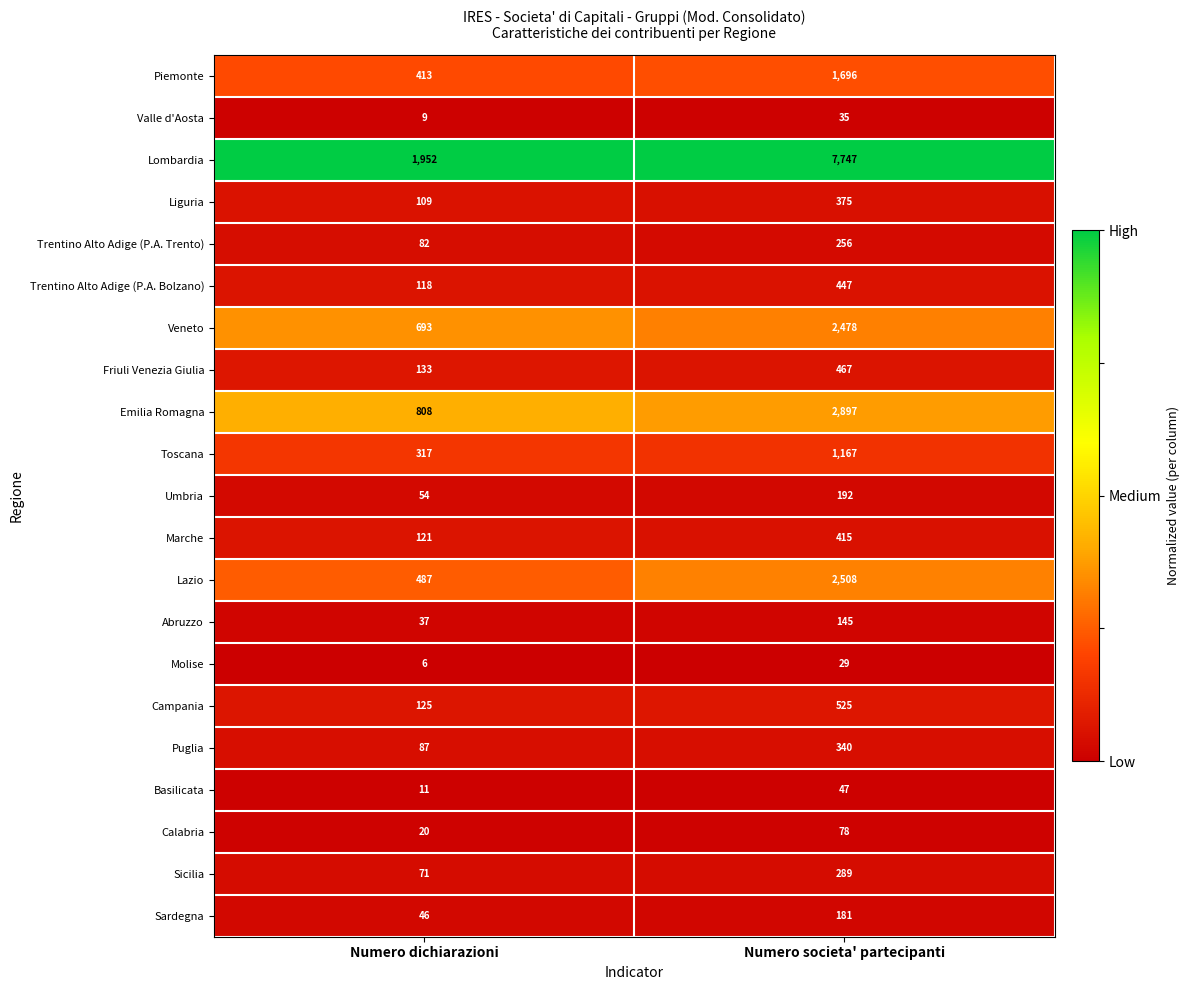

At which category is the sum across all series the highest?

Numero societa' partecipanti